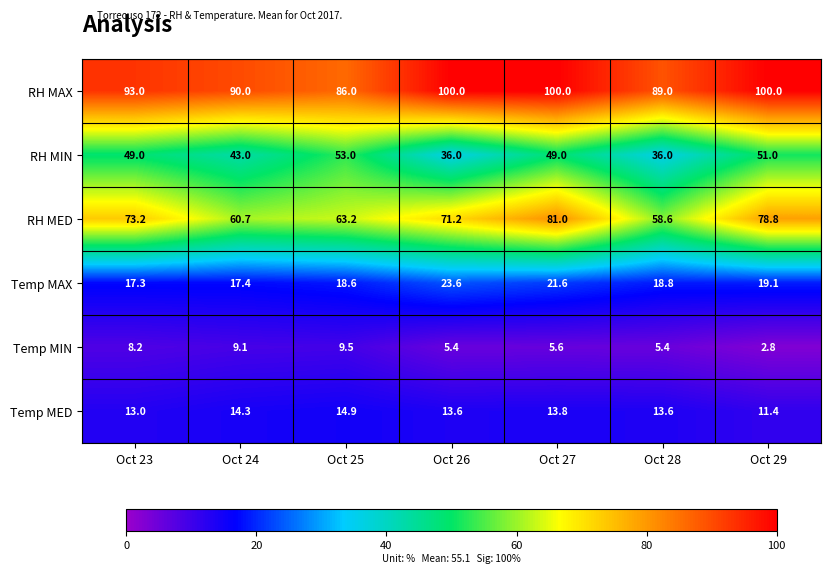

Is it true that Temp MIN equals 8.2 at Oct 23?

True